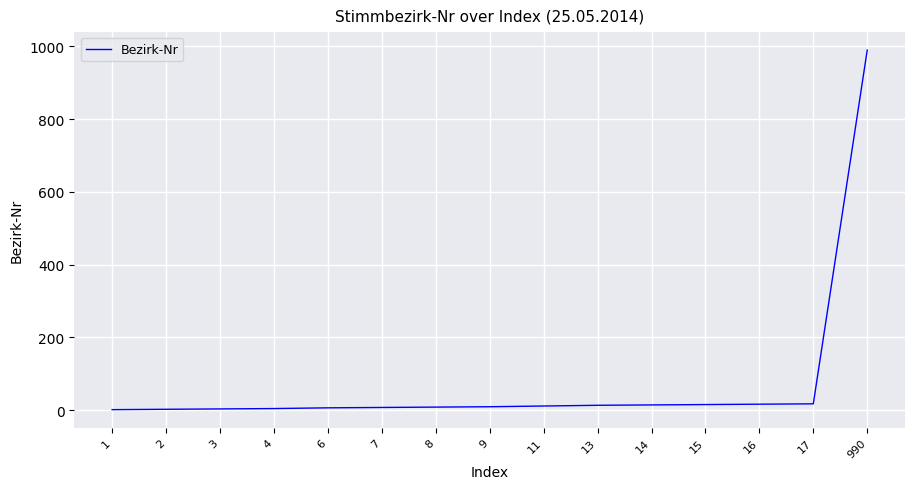

Which label corresponds to the largest value in the chart?

990